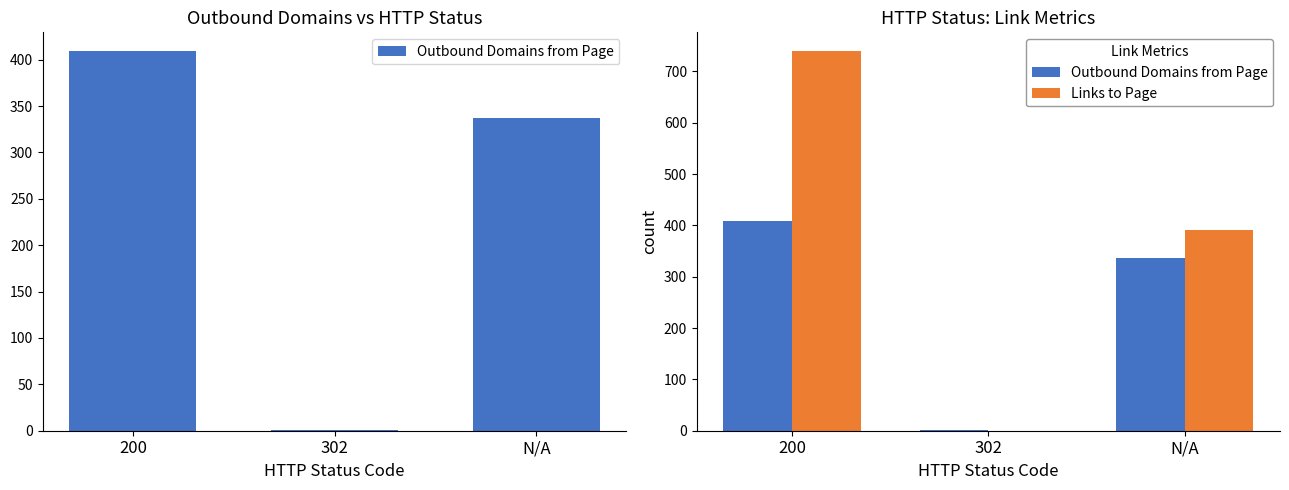

How many series are shown in this chart?

2